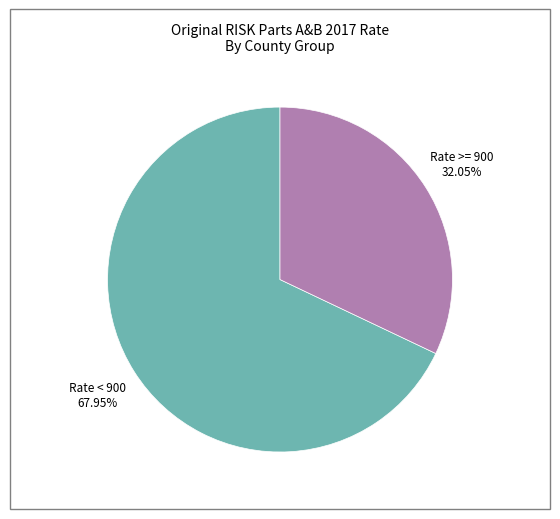

Does Rate >= 900 account for over 50% of the chart?

No